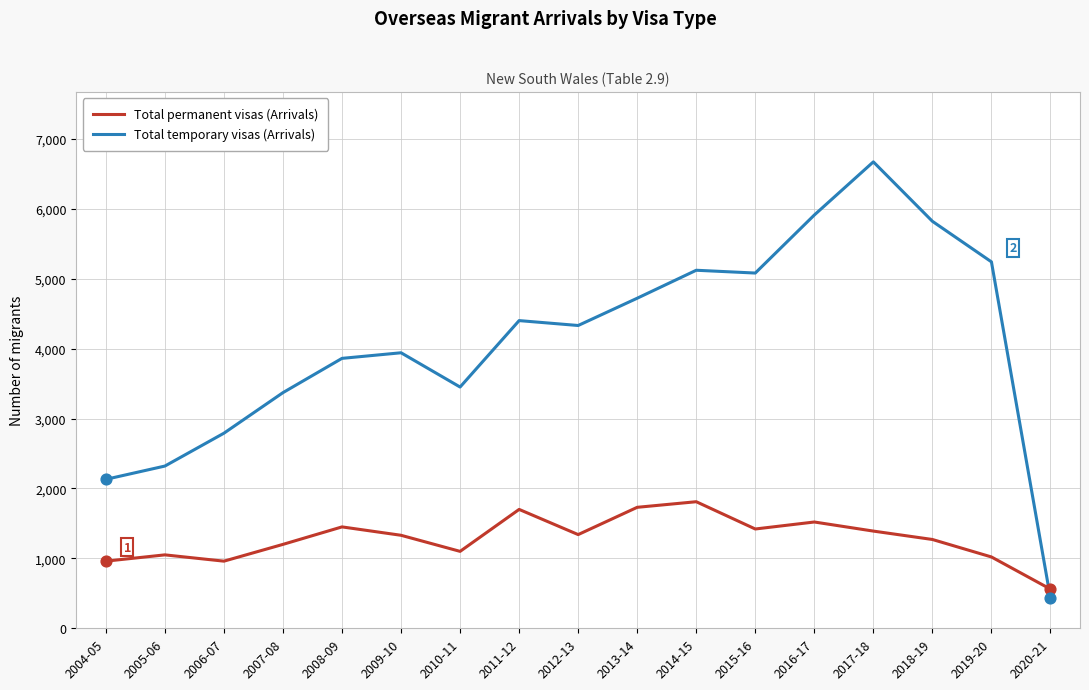

At which category is the sum across all series the highest?

2017-18